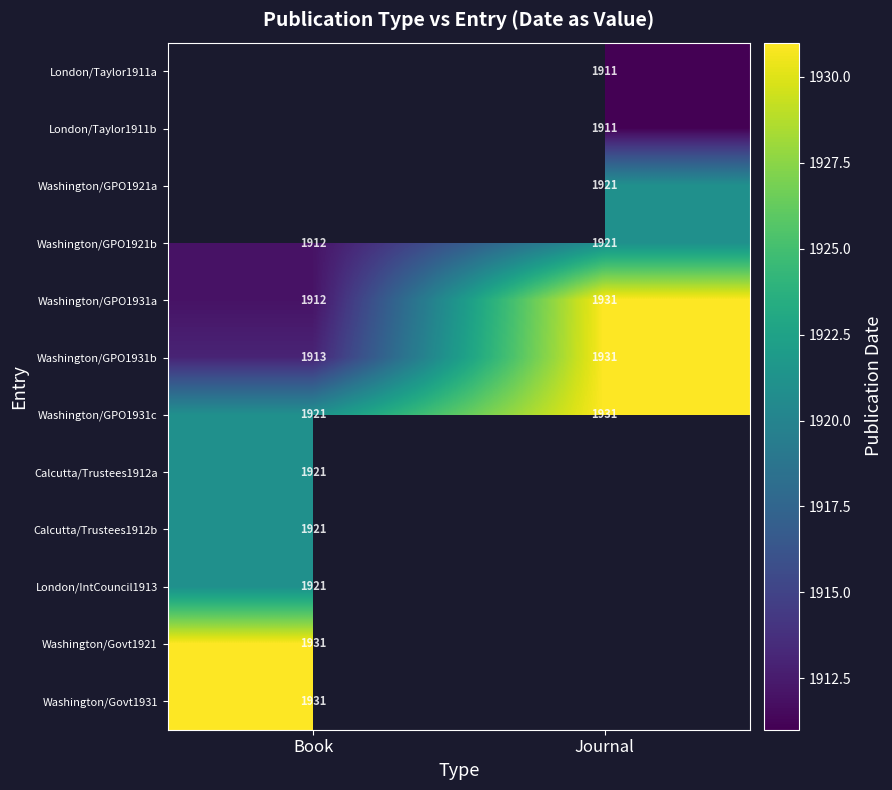

What is the difference between the maximum and minimum values in the Washington/GPO1921b series?

9